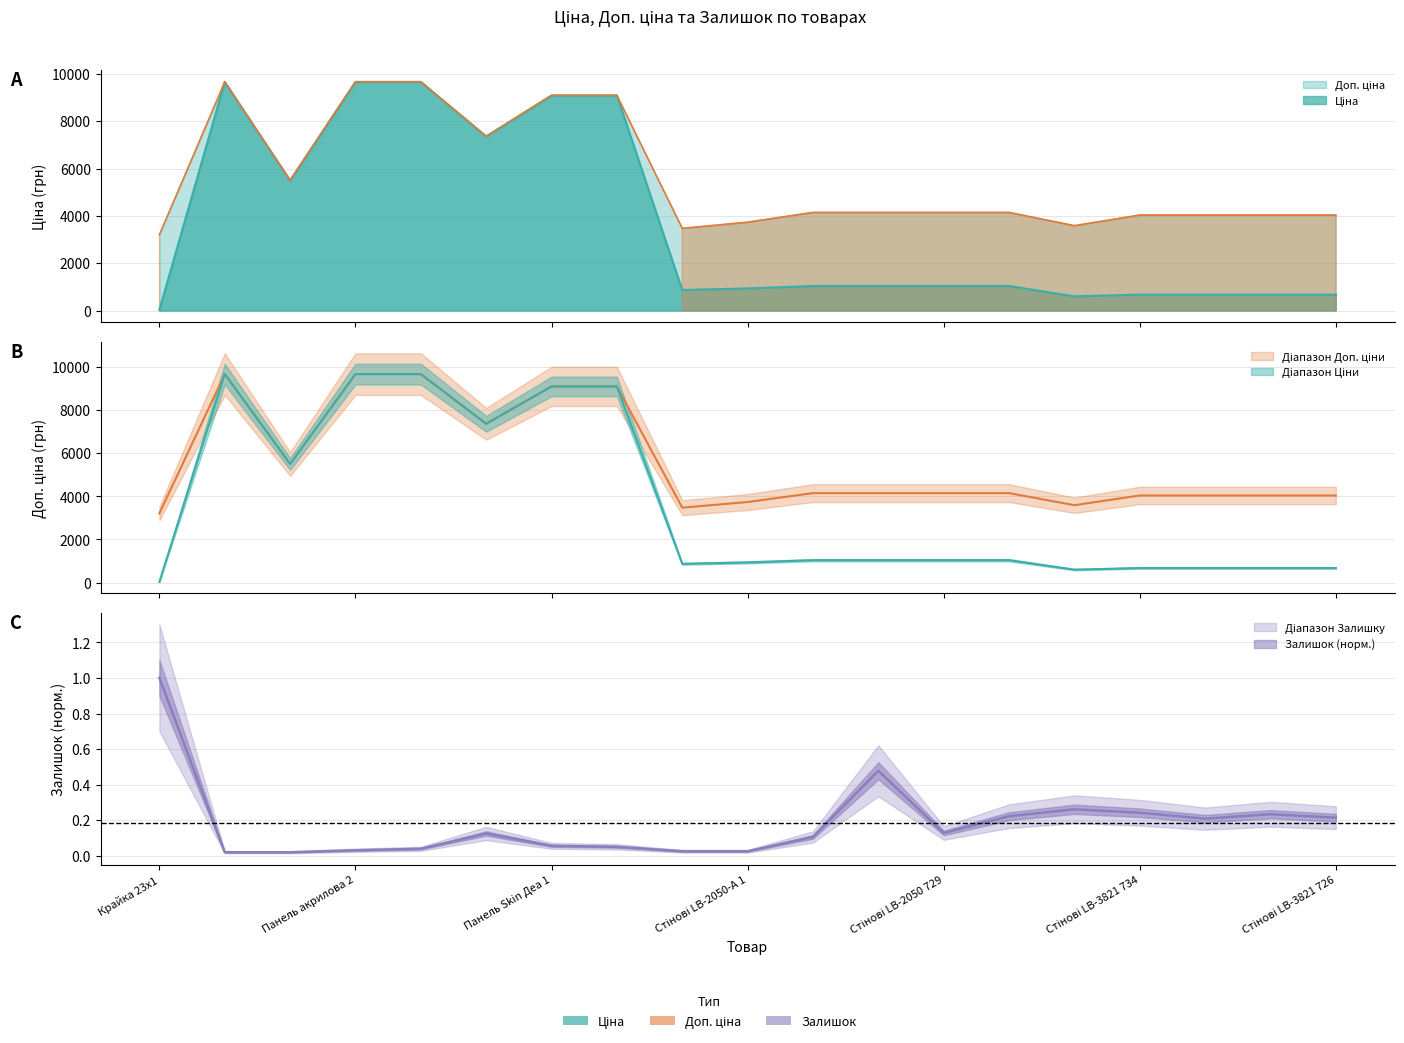

How many data points does each series have?

19